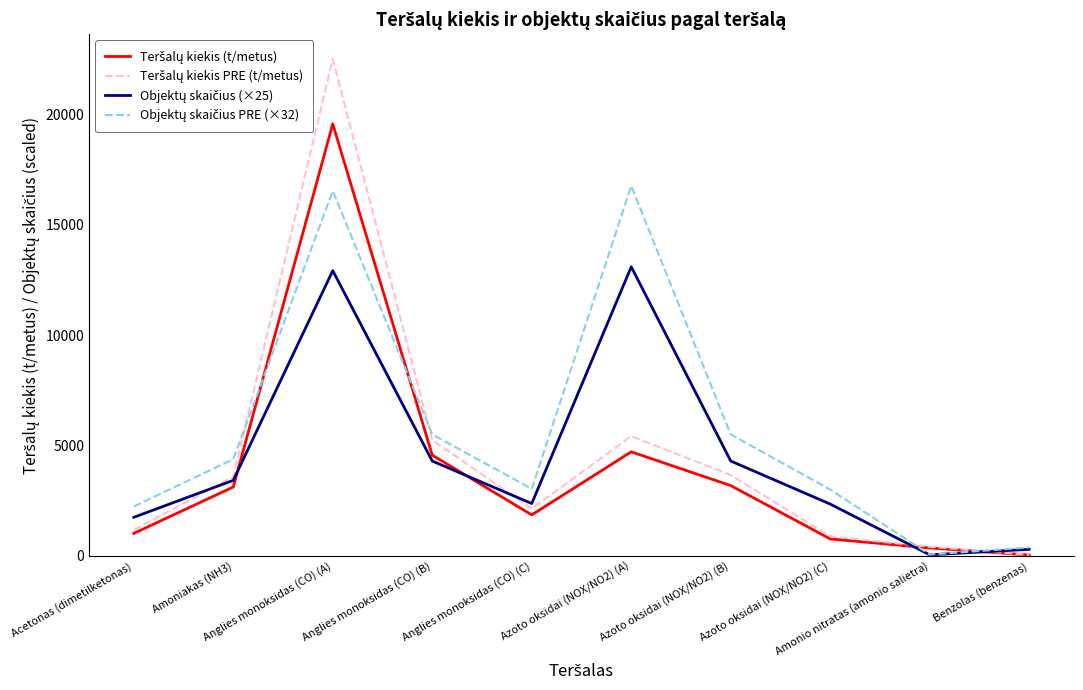

Reading left to right, what are all the values shown in this chart?

Teršalų kiekis (t/metus): Acetonas (dimetilketonas)=1021.1	Amoniakas (NH3)=3122.5	Anglies monoksidas (CO) (A)=19577.9	Anglies monoksidas (CO) (B)=4564.9	Anglies monoksidas (CO) (C)=1859.5	Azoto oksidai (NOX/NO2) (A)=4717.1	Azoto oksidai (NOX/NO2) (B)=3186.4	Azoto oksidai (NOX/NO2) (C)=771.8	Amonio nitratas (amonio salietra)=361.1	Benzolas (benzenas)=43.5
Teršalų kiekis PRE (t/metus): Acetonas (dimetilketonas)=1174.3	Amoniakas (NH3)=3590.9	Anglies monoksidas (CO) (A)=22514.6	Anglies monoksidas (CO) (B)=5249.6	Anglies monoksidas (CO) (C)=2138.4	Azoto oksidai (NOX/NO2) (A)=5424.7	Azoto oksidai (NOX/NO2) (B)=3664.3	Azoto oksidai (NOX/NO2) (C)=887.6	Amonio nitratas (amonio salietra)=415.3	Benzolas (benzenas)=50.0
Objektų skaičius (×25): Acetonas (dimetilketonas)=1750.0	Amoniakas (NH3)=3425.0	Anglies monoksidas (CO) (A)=12925.0	Anglies monoksidas (CO) (B)=4300.0	Anglies monoksidas (CO) (C)=2375.0	Azoto oksidai (NOX/NO2) (A)=13100.0	Azoto oksidai (NOX/NO2) (B)=4300.0	Azoto oksidai (NOX/NO2) (C)=2350.0	Amonio nitratas (amonio salietra)=50.0	Benzolas (benzenas)=300.0
Objektų skaičius PRE (×32): Acetonas (dimetilketonas)=2240.0	Amoniakas (NH3)=4384.0	Anglies monoksidas (CO) (A)=16544.0	Anglies monoksidas (CO) (B)=5504.0	Anglies monoksidas (CO) (C)=3040.0	Azoto oksidai (NOX/NO2) (A)=16768.0	Azoto oksidai (NOX/NO2) (B)=5504.0	Azoto oksidai (NOX/NO2) (C)=3008.0	Amonio nitratas (amonio salietra)=64.0	Benzolas (benzenas)=384.0